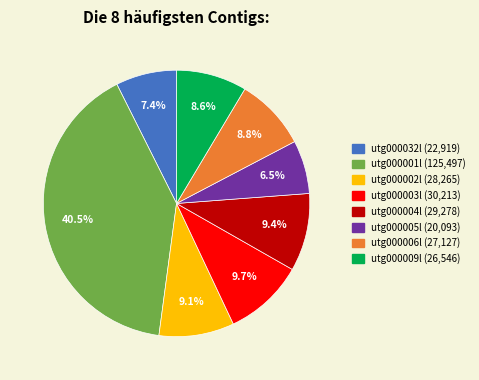

To the nearest percent, what percentage of the pie is utg000003l?

10%